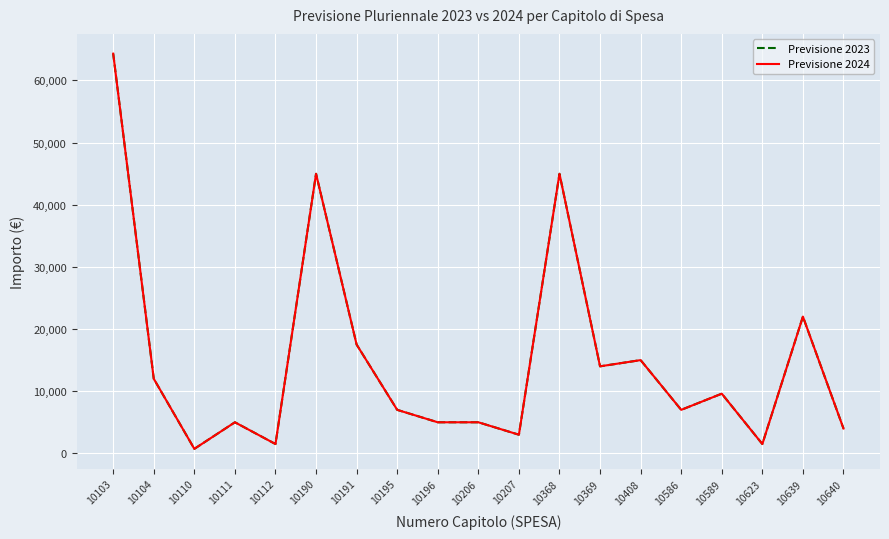

Which has a higher value, 10196 or 10586?

10586